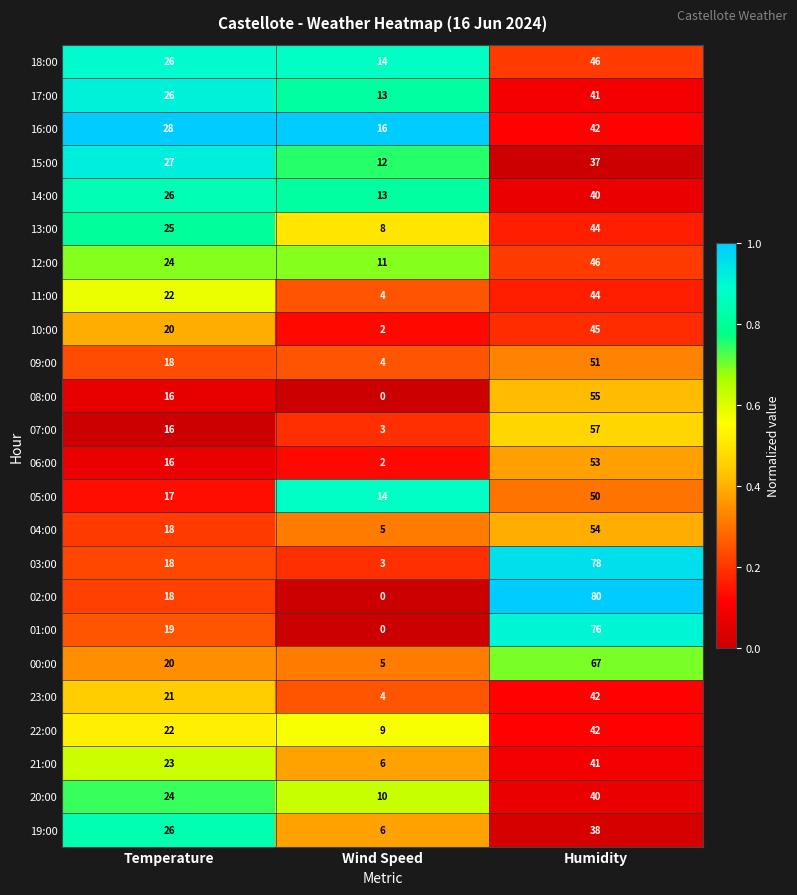

What is the difference between the maximum and second lowest values in the 17:00 series?

15